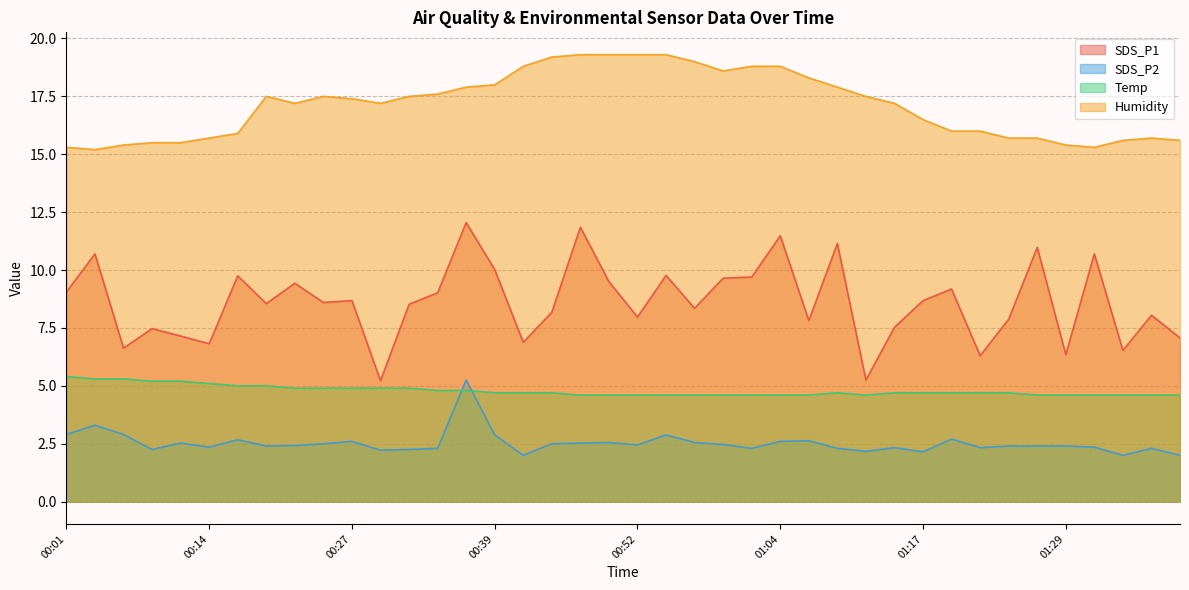

Which has a higher value, 01:27 or 00:04?

01:27